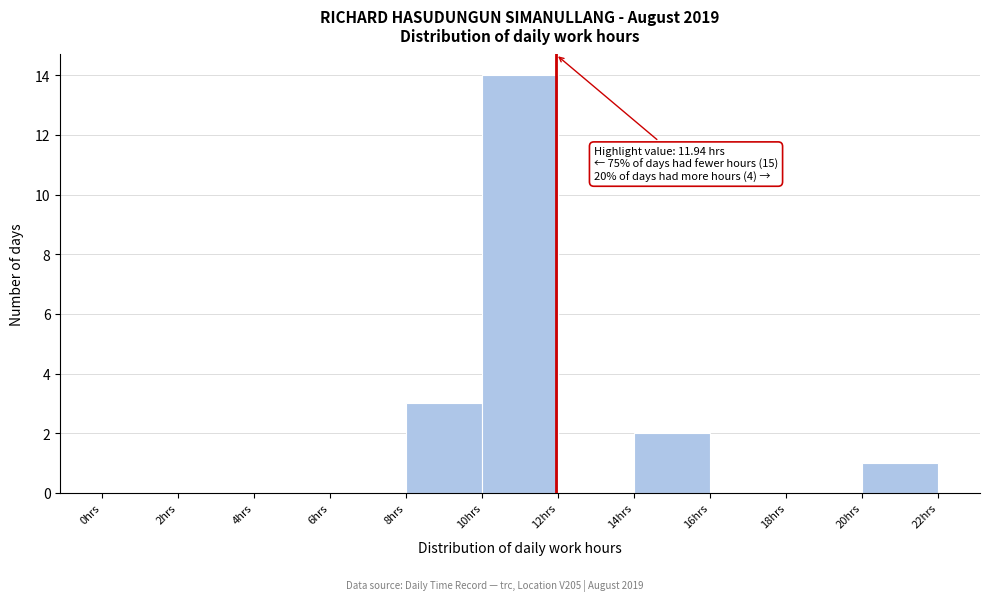

Which range on the x-axis has the tallest bar?

10 to 12